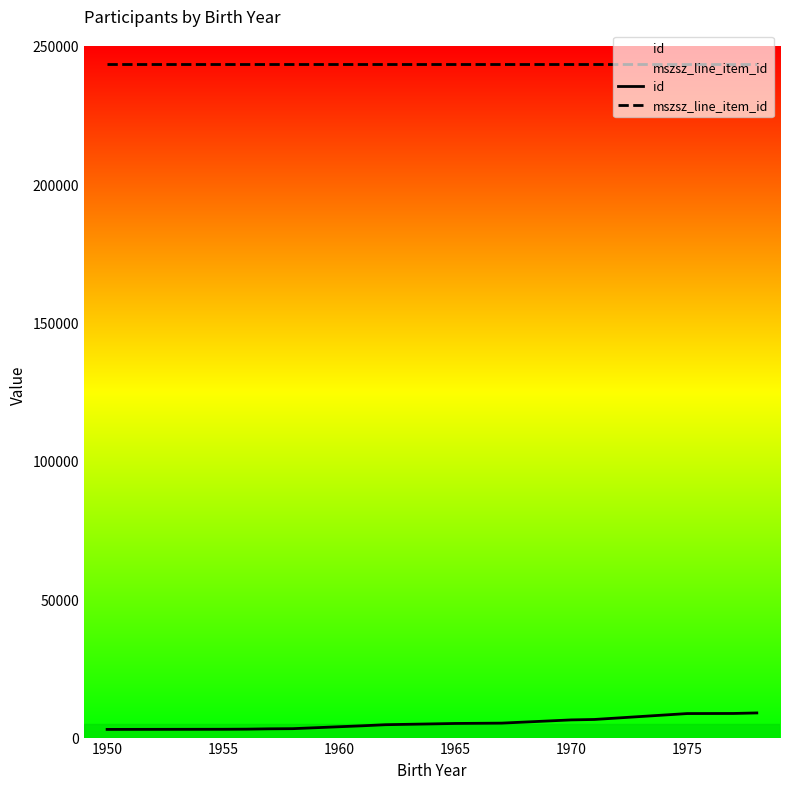

The id series shows 3001 at 1955. True or false?

True